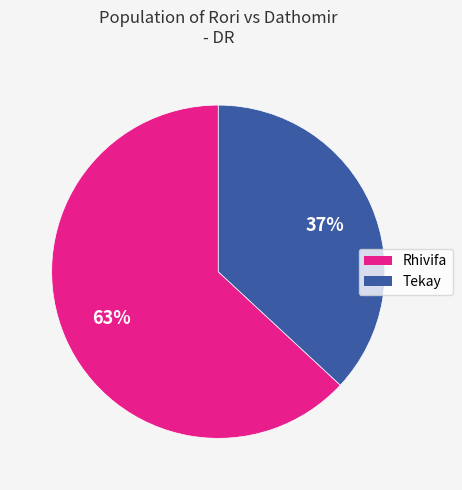

Which category has the smallest portion of the pie?

Tekay